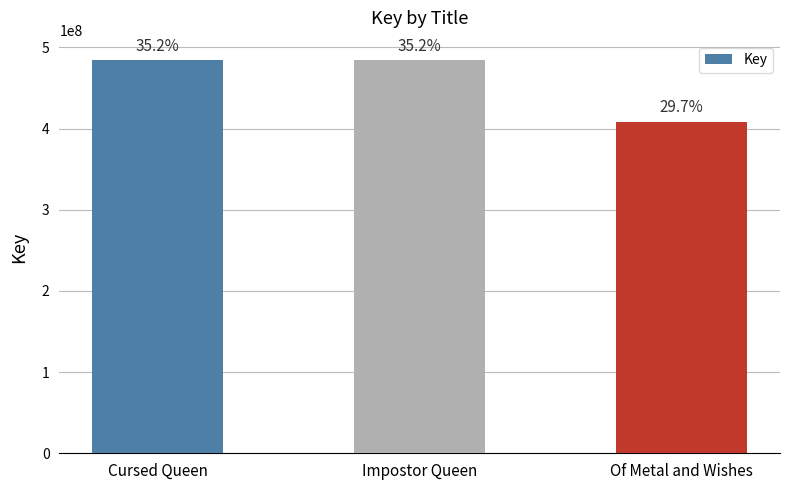

Does the chart contain any negative values?

No